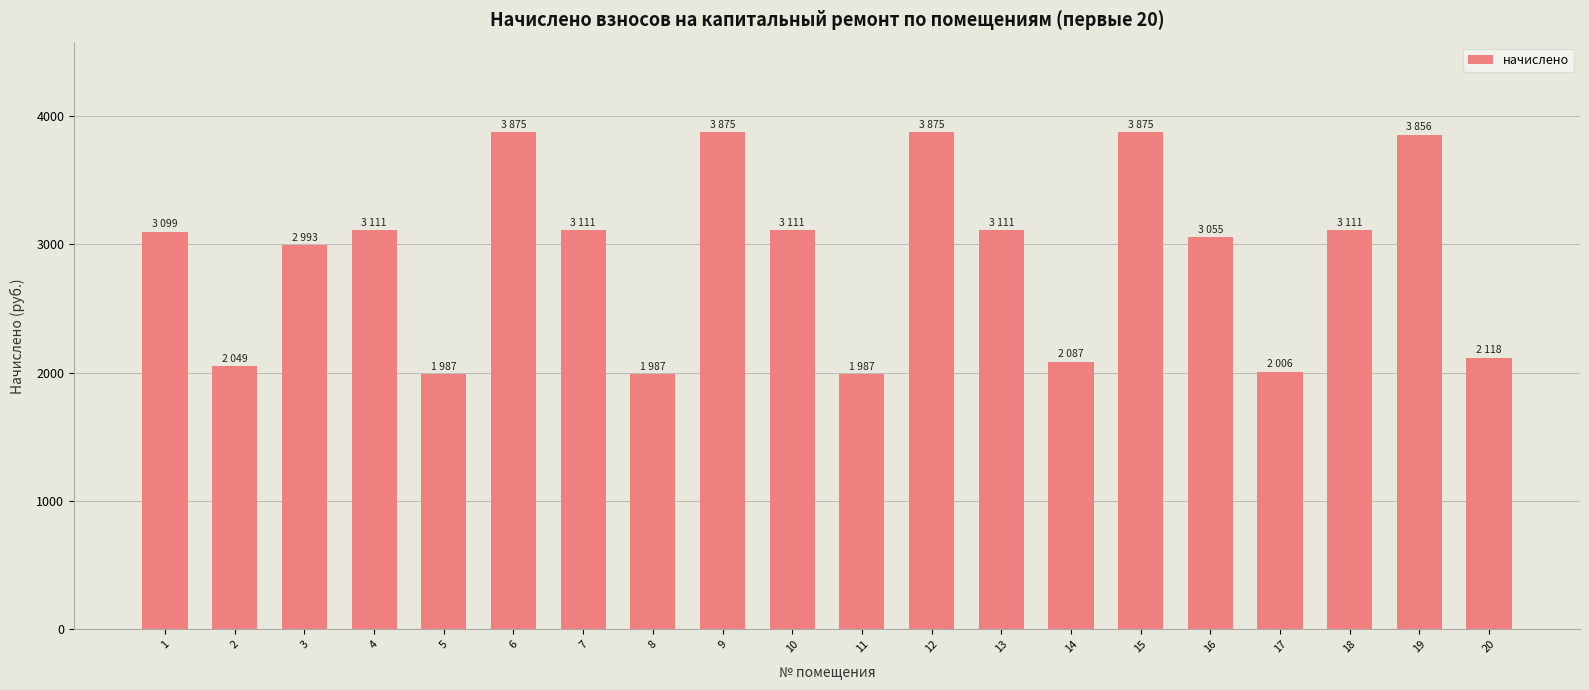

What is the difference between the maximum and minimum values?

1887.8